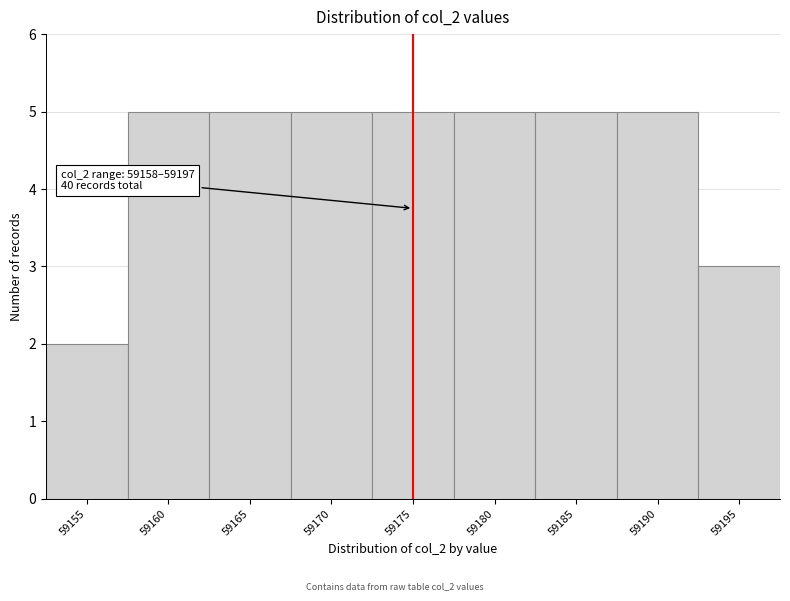

Reading left to right, list all the values displayed in this chart.

2	5	5	5	5	5	5	5	3